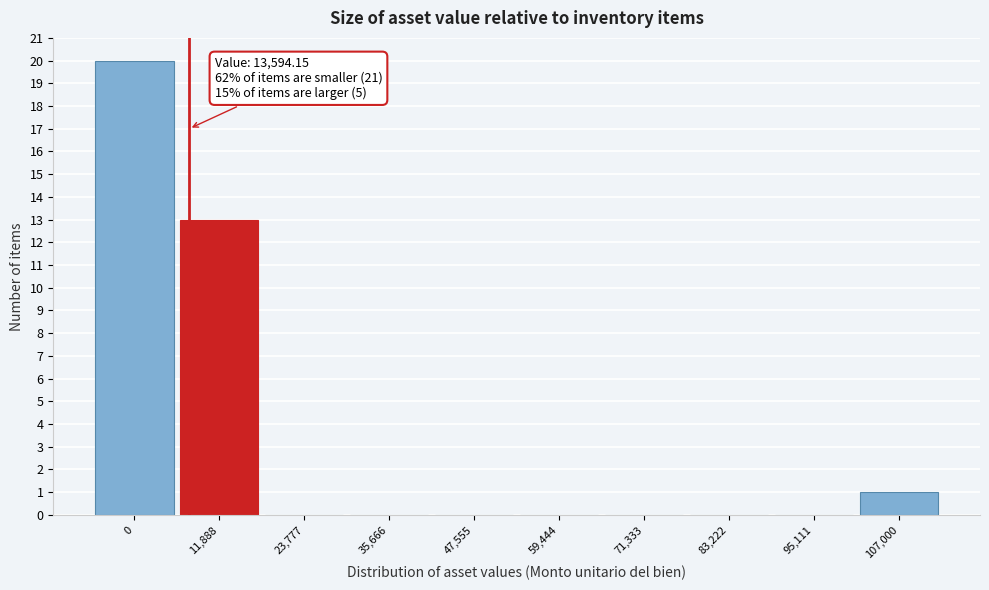

Reading right to left, what are all the values shown in this chart?

107,000=1	95,111=0	83,222=0	71,333=0	59,444=0	47,555=0	35,666=0	23,777=0	11,888=13	0=20